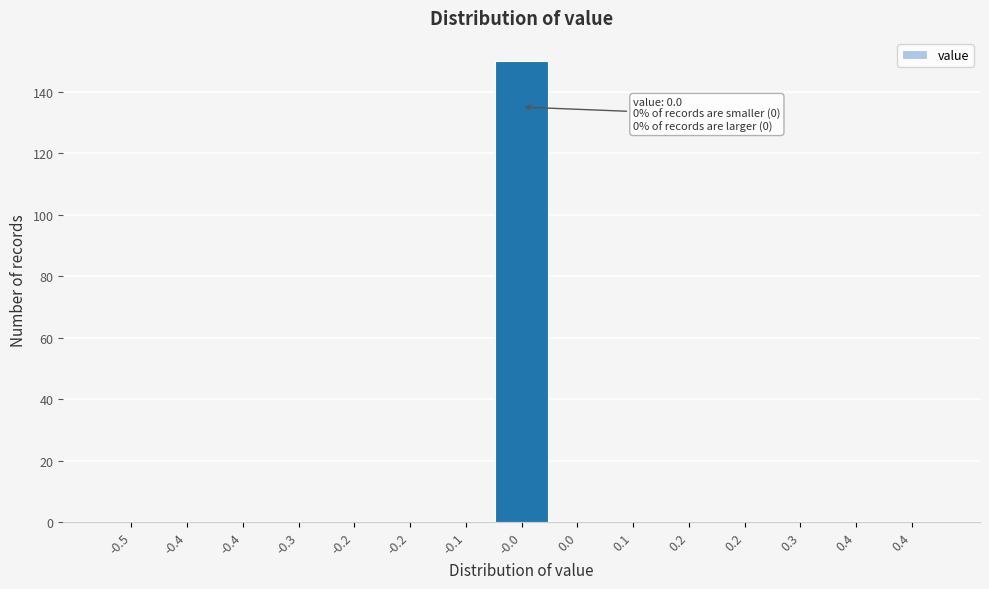

How many data points does each series have?

15